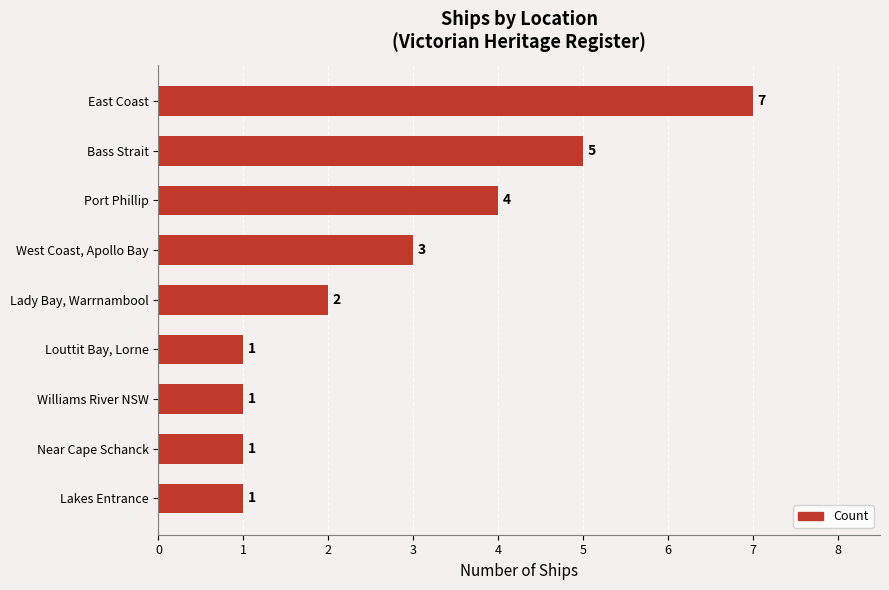

Count the values in the range 1 to 4.

7